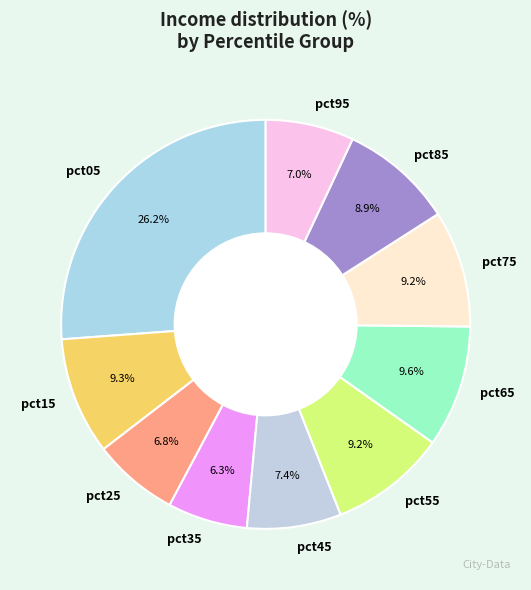

True or false: pct25 accounts for 13% of the total.

False